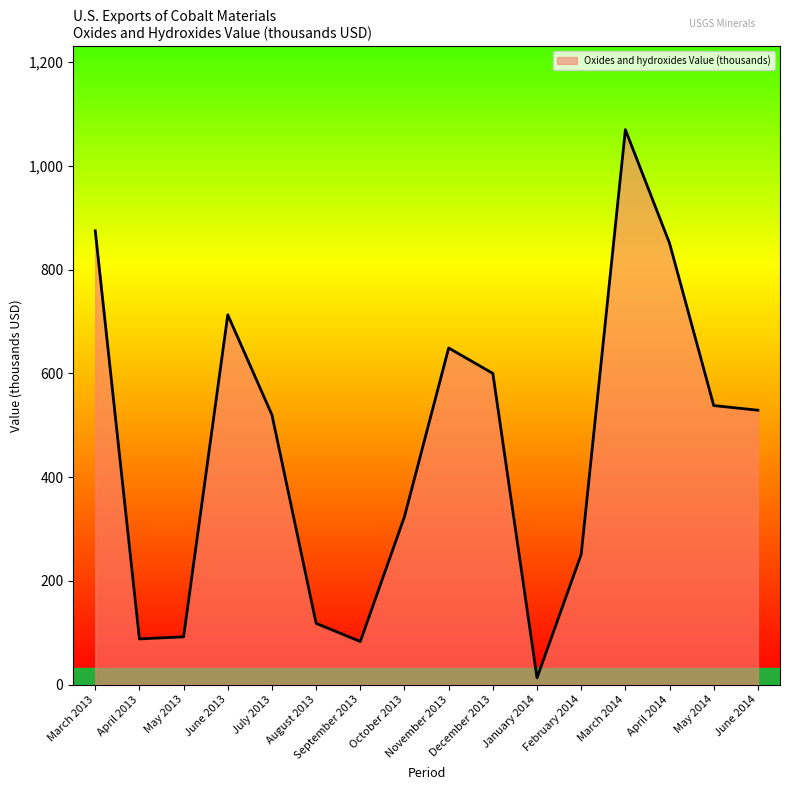

What is the minimum value shown in the chart?

13